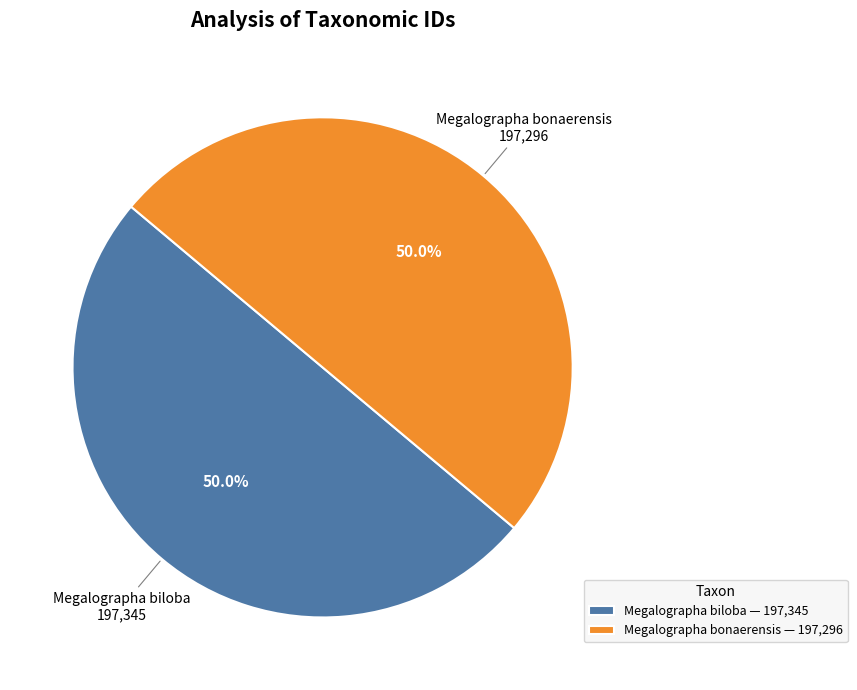

To the nearest percent, what is the average slice percentage?

50%